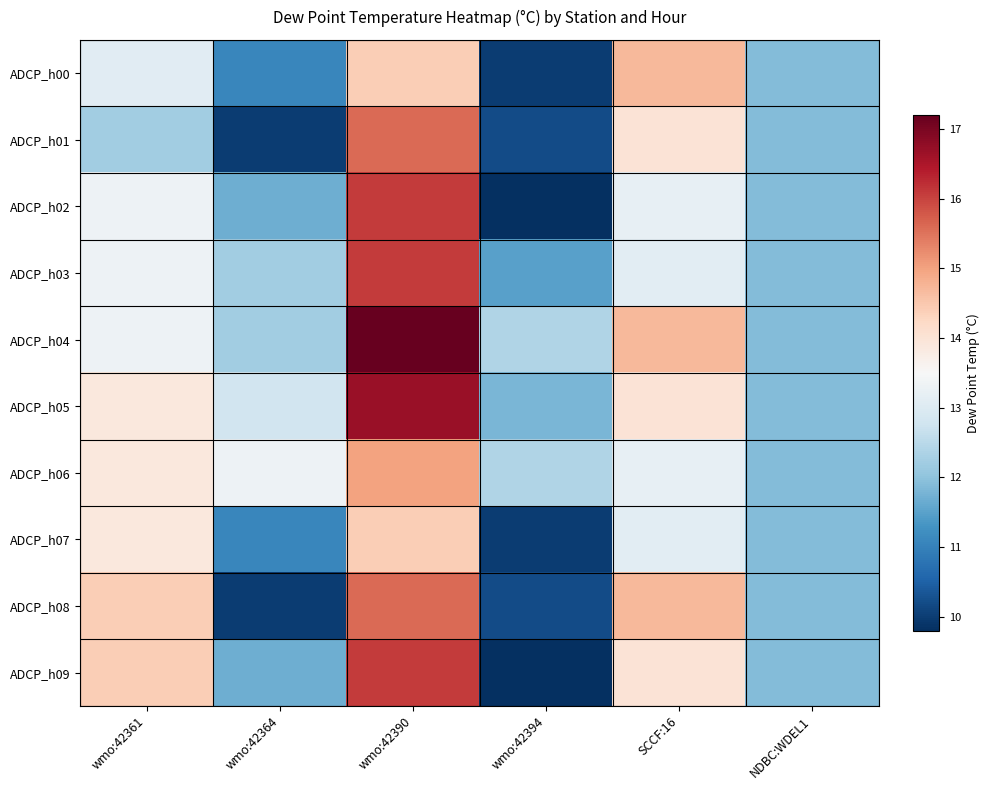

What is the maximum value shown in the chart?

17.2